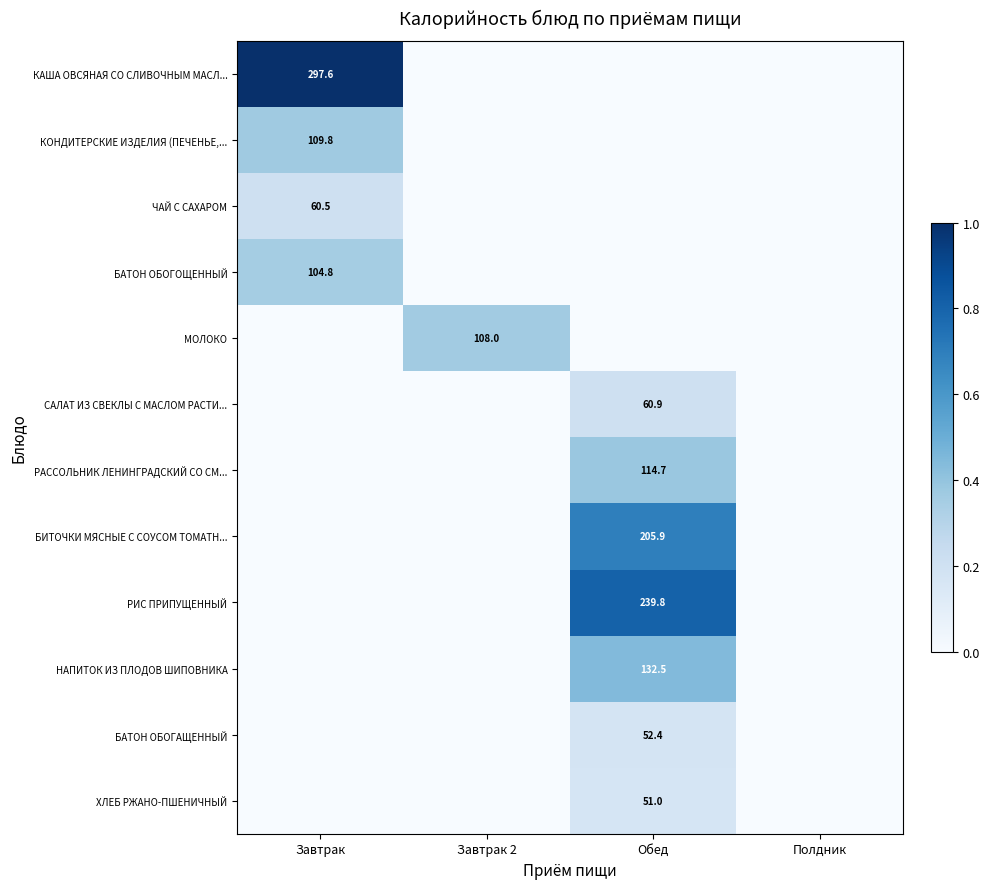

Is it true that КОНДИТЕРСКИЕ ИЗДЕЛИЯ (ПЕЧЕНЬЕ,... equals 109.8 at Завтрак?

True